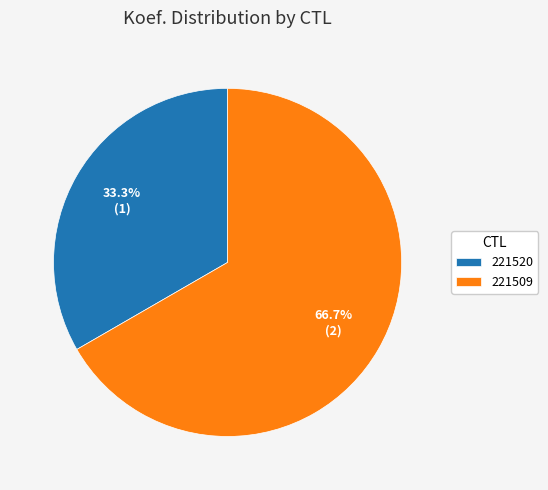

What is the ratio of the value at 221509 to the value at 221520?

2.0